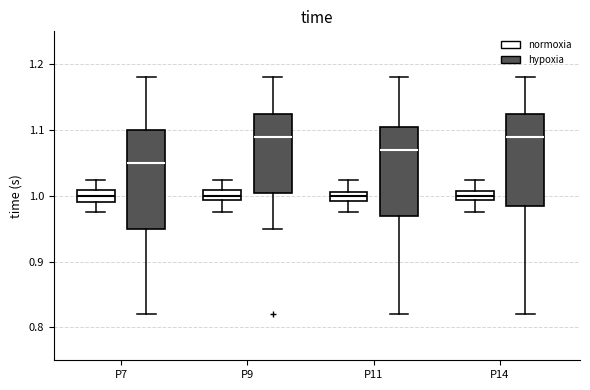

Where does the upper whisker of the box for P9 (hypoxia) end on the y-axis? The values are not printed on the chart, so give them approximately, as read against the axis.

1.18